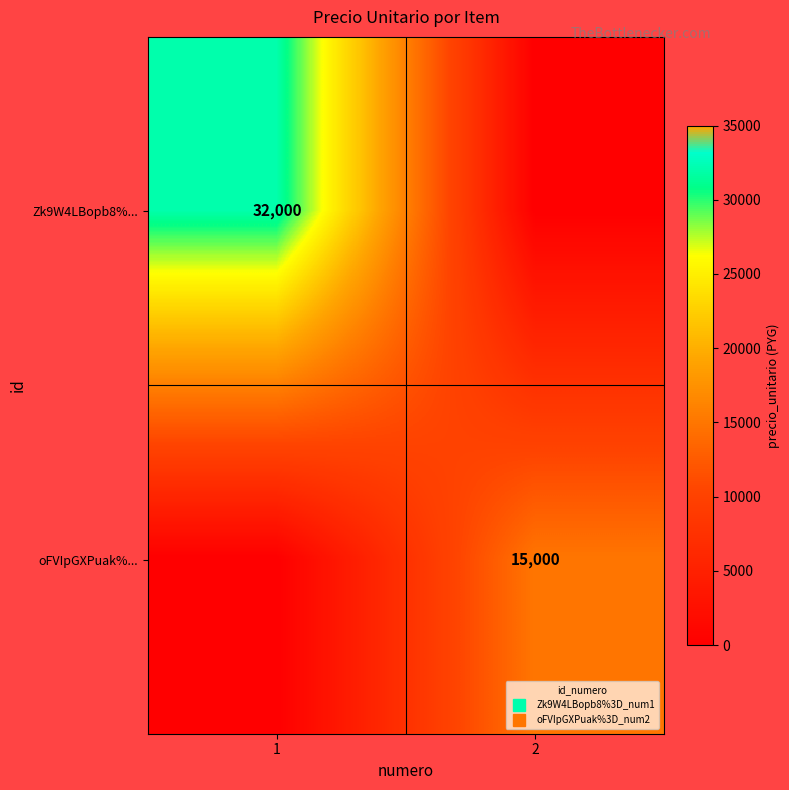

At which category is the sum across all series the highest?

1